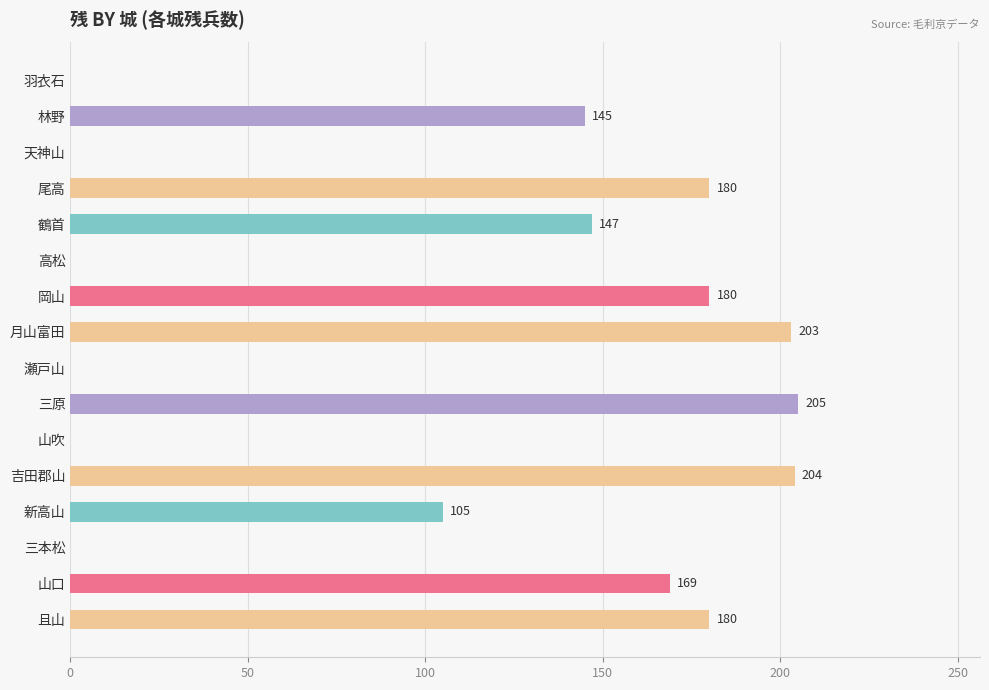

What is the approximate value at 鶴首?

147